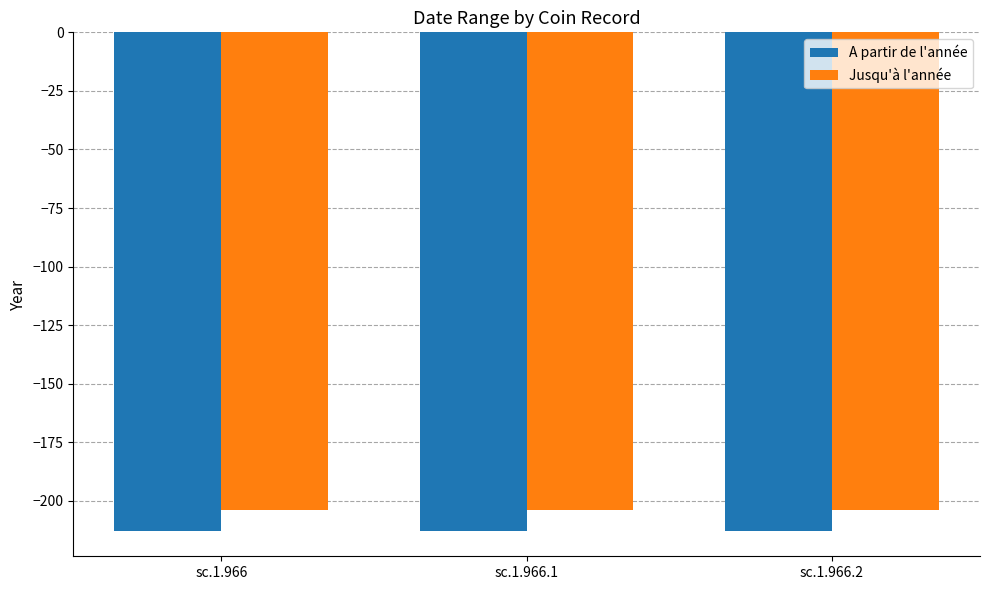

Reading left to right, what are all the values shown in this chart?

A partir de l'année: -213	-213	-213
Jusqu'à l'année: -204	-204	-204